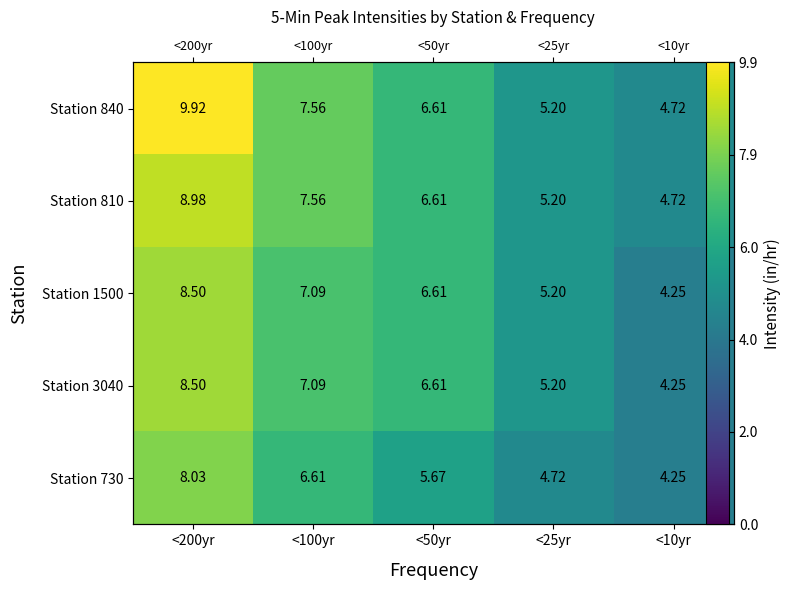

Which label corresponds to the smallest value in the chart?

<10yr